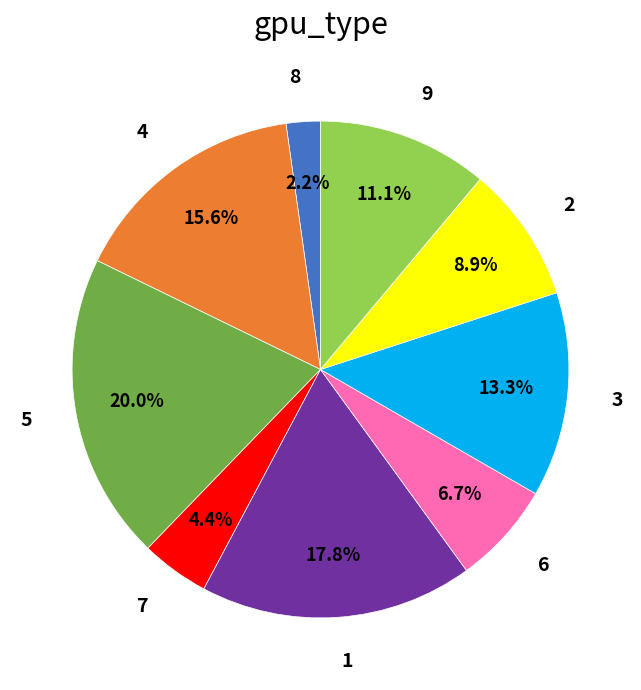

How many segments does this pie chart have?

9